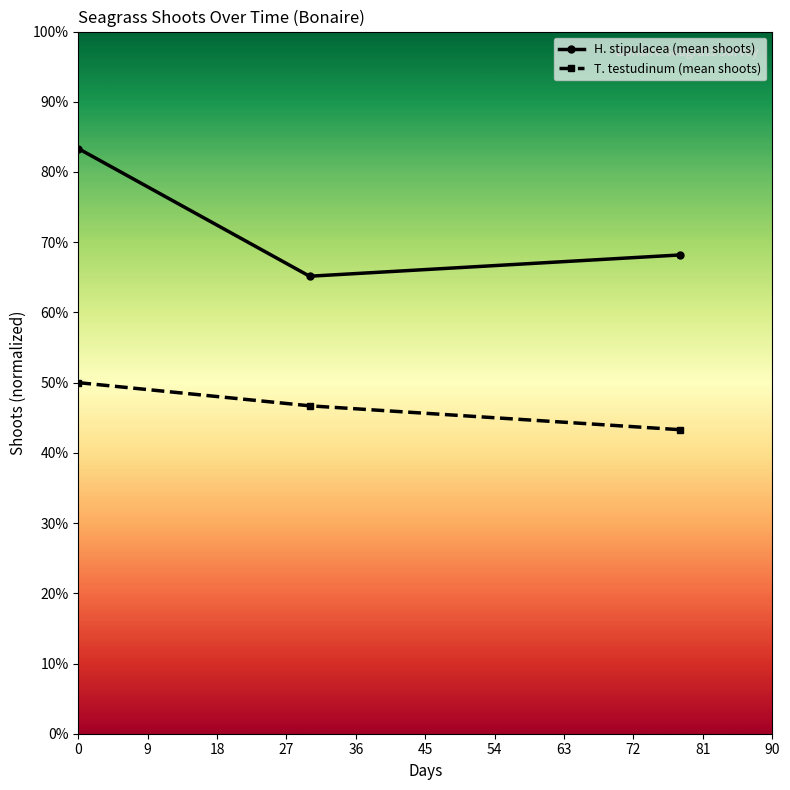

Which series has the widest spread of values?

H. stipulacea (mean shoots)